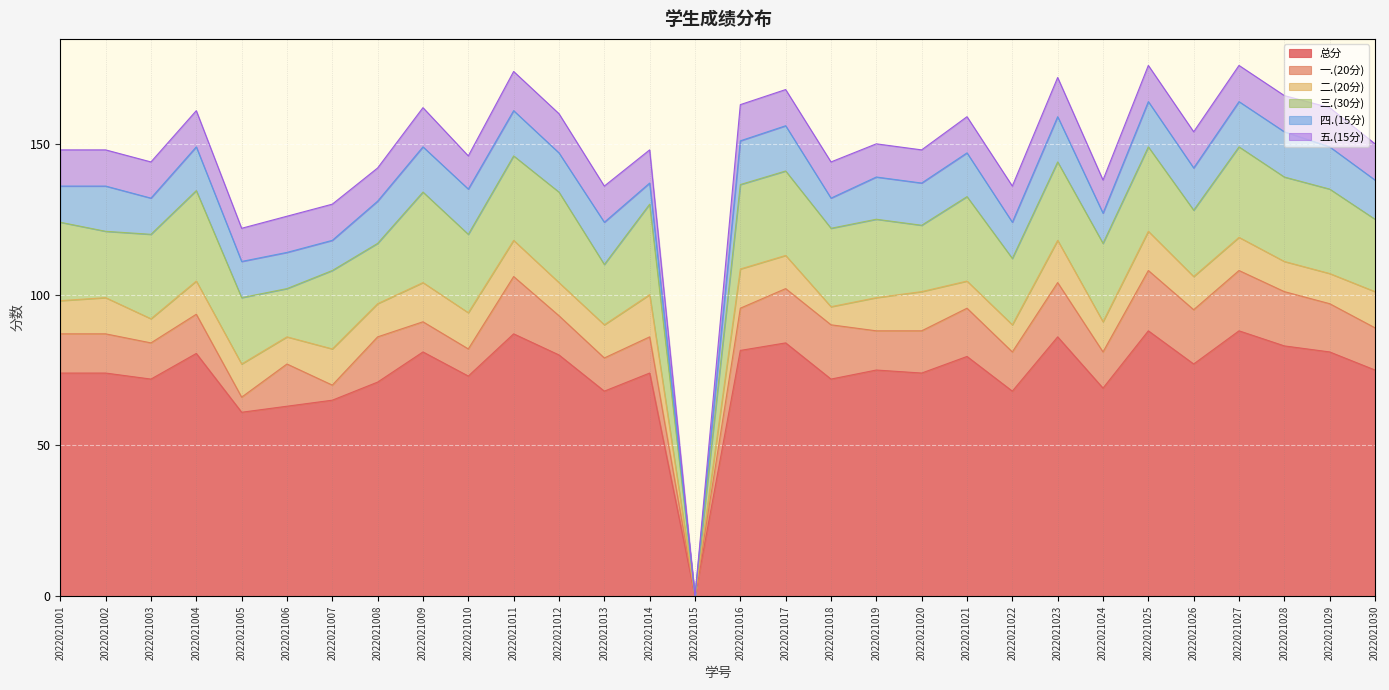

What is the value of the 四.(15分) point at the 21st from the left?

14.5